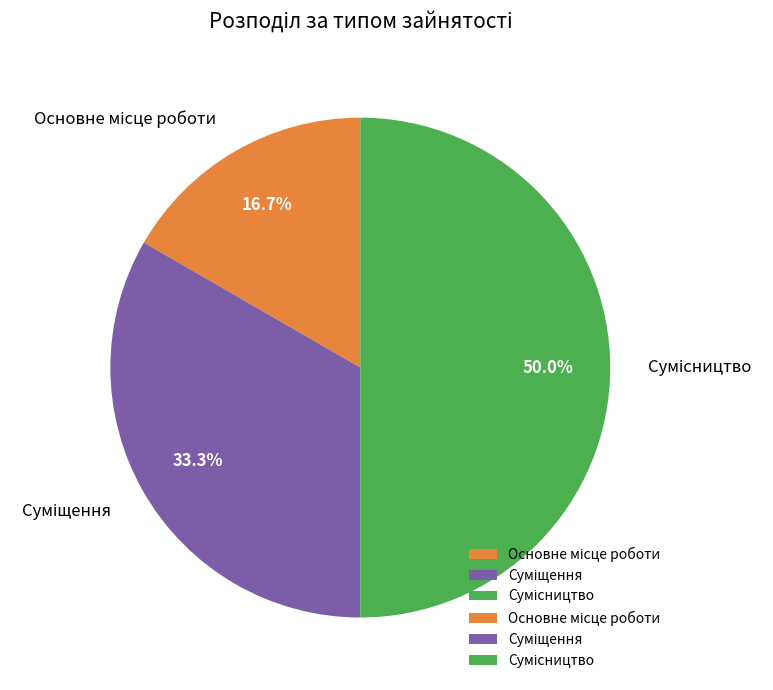

Count the number of slices in the pie.

3